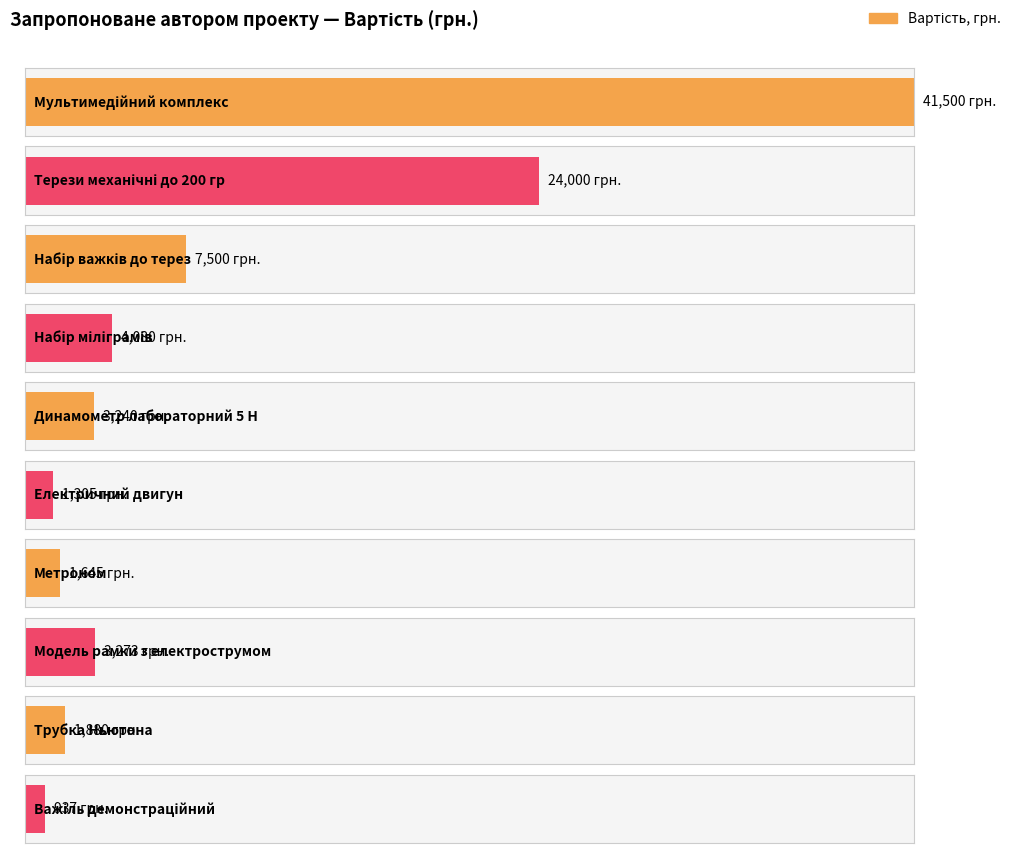

Which category has the highest value across all series?

Мультимедійний комплекс